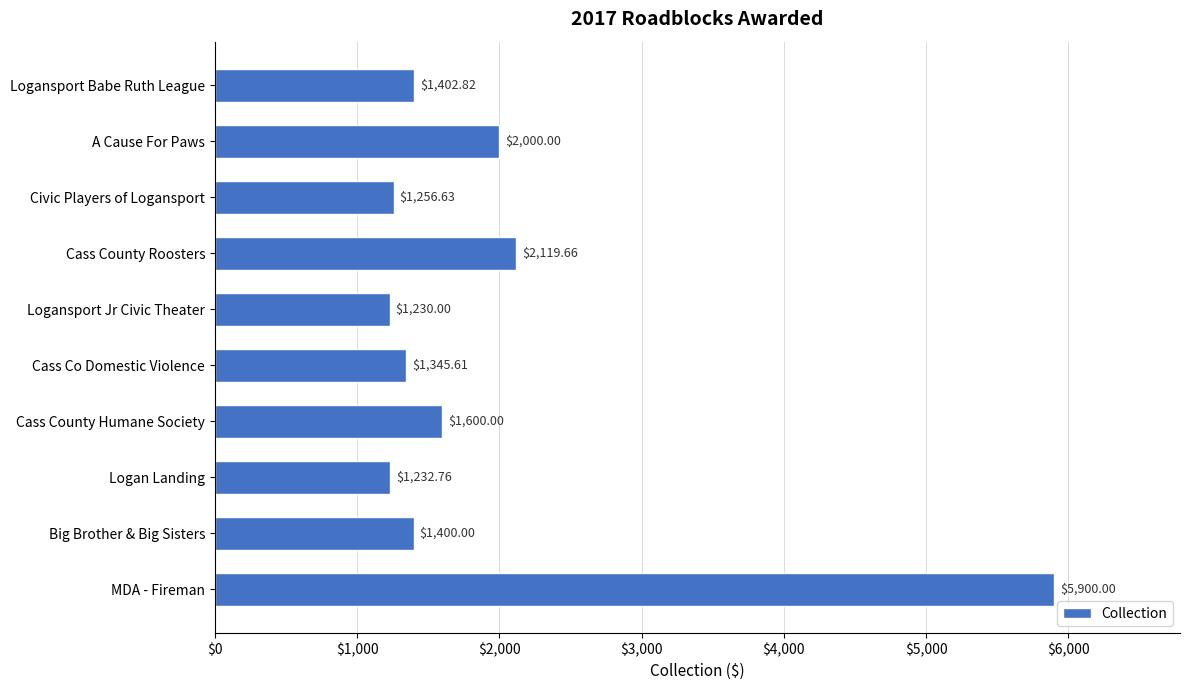

Rank the categories by value from lowest to highest.

Logansport Jr Civic Theater, Logan Landing, Civic Players of Logansport, Cass Co Domestic Violence, Big Brother & Big Sisters, Logansport Babe Ruth League, Cass County Humane Society, A Cause For Paws, Cass County Roosters, MDA - Fireman